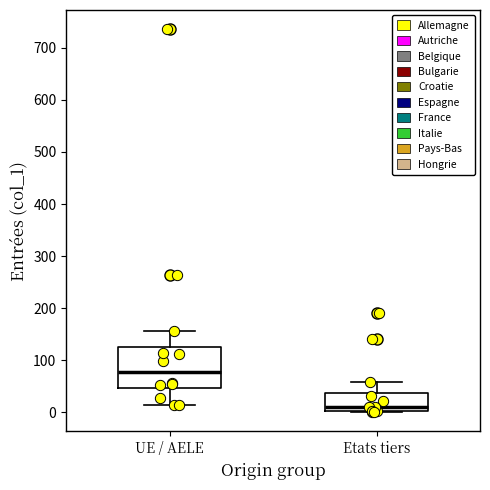

Comparing the boxes themselves (not the whiskers), which one is the tallest?

UE / AELE